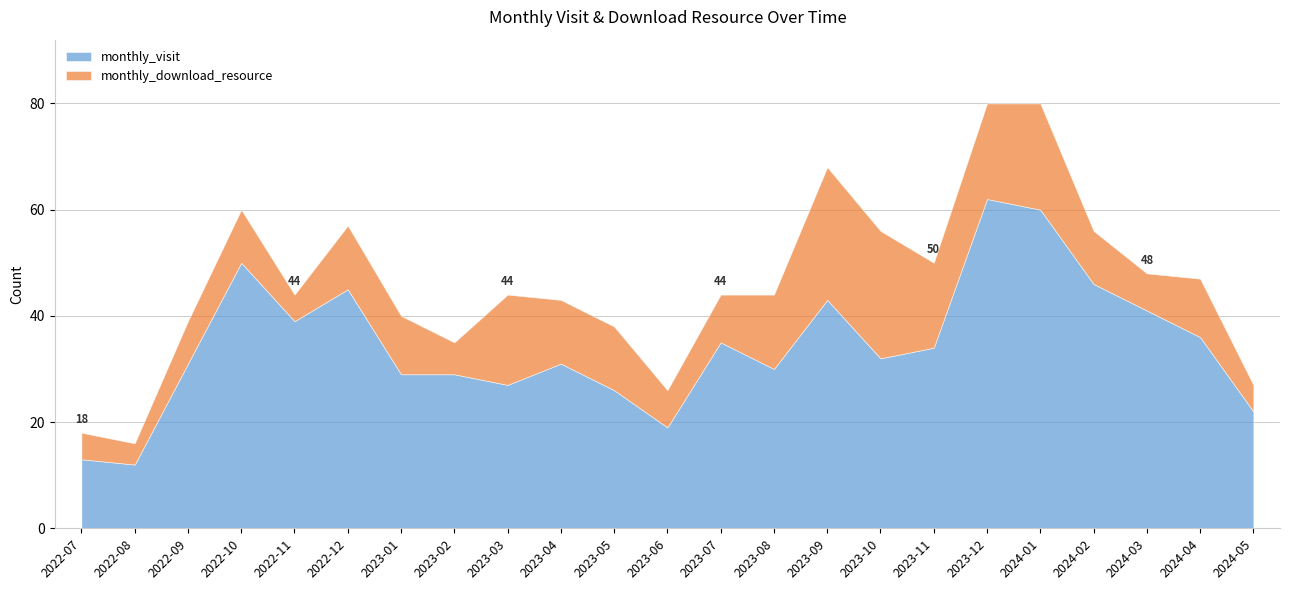

List the series in order of their overall mean, lowest first.

monthly_download_resource, monthly_visit